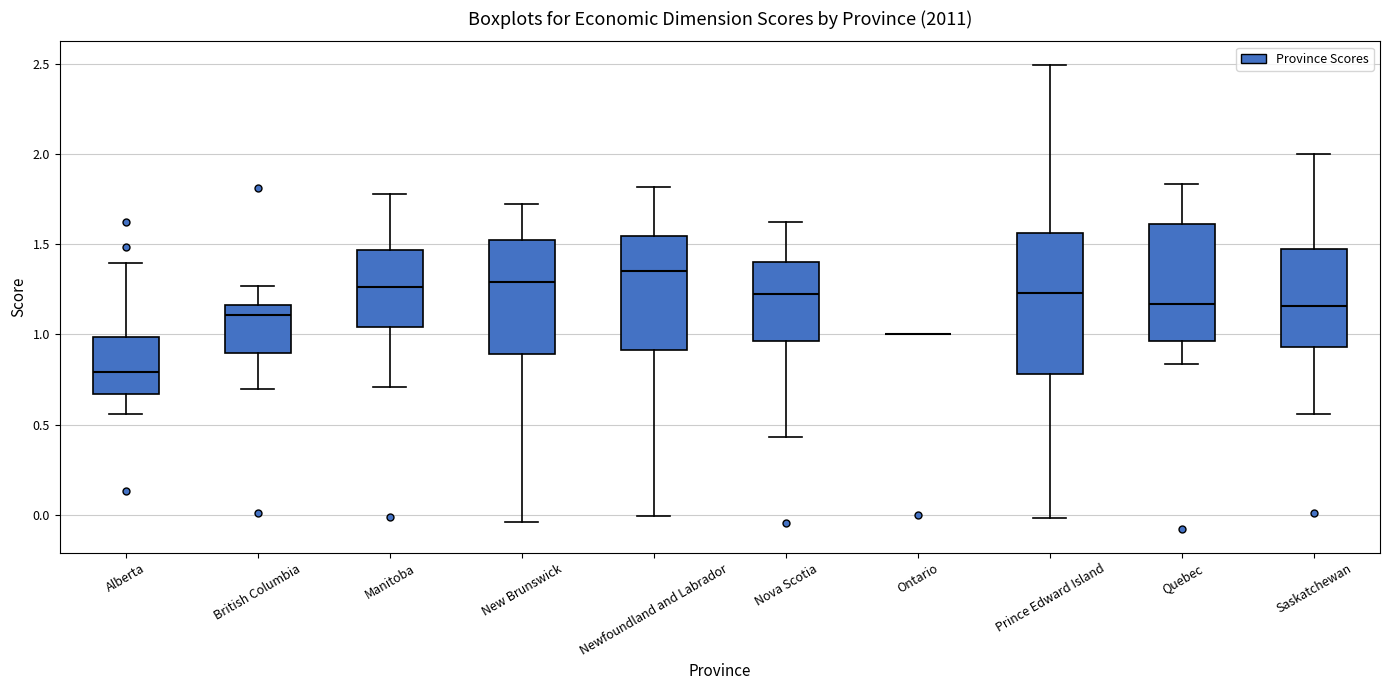

Comparing the boxes themselves (not the whiskers), which one is the tallest?

Prince Edward Island